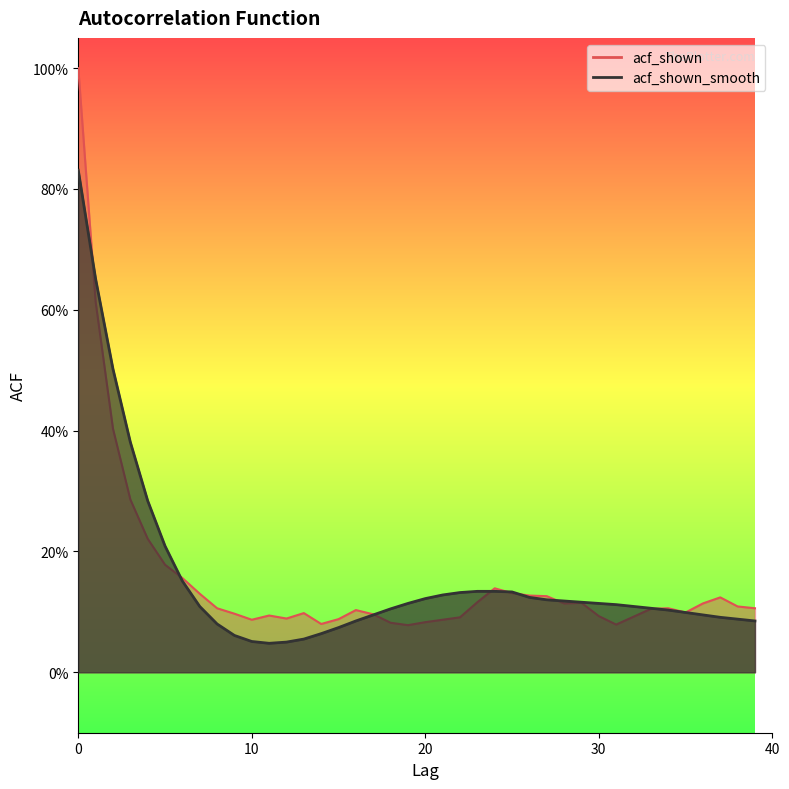

Which series ends up on top after the final intersection of acf_shown_smooth and acf_shown?

acf_shown